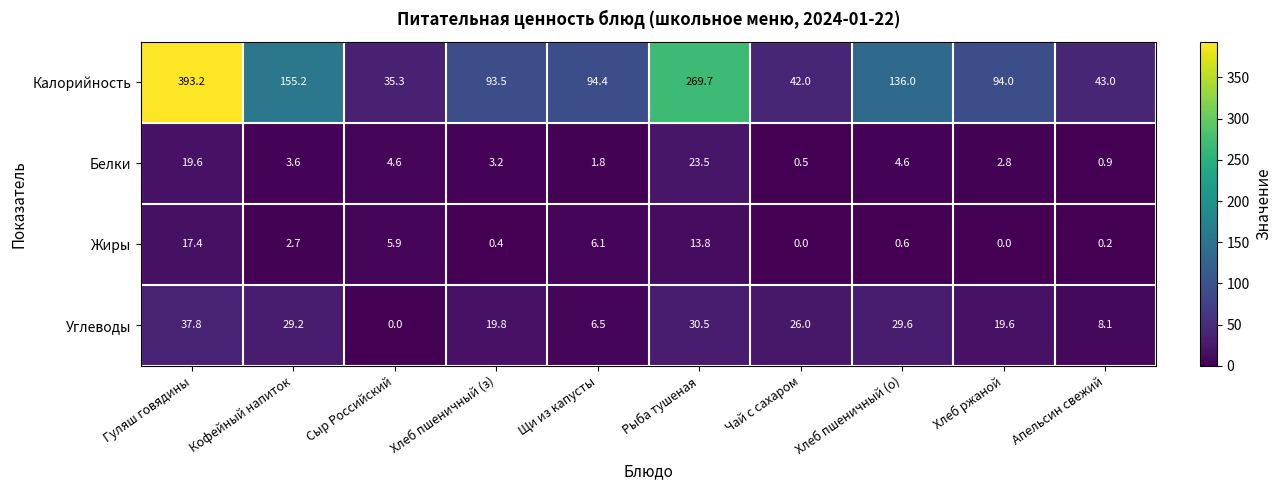

Where does the Углеводы series first go above 26?

Гуляш говядины